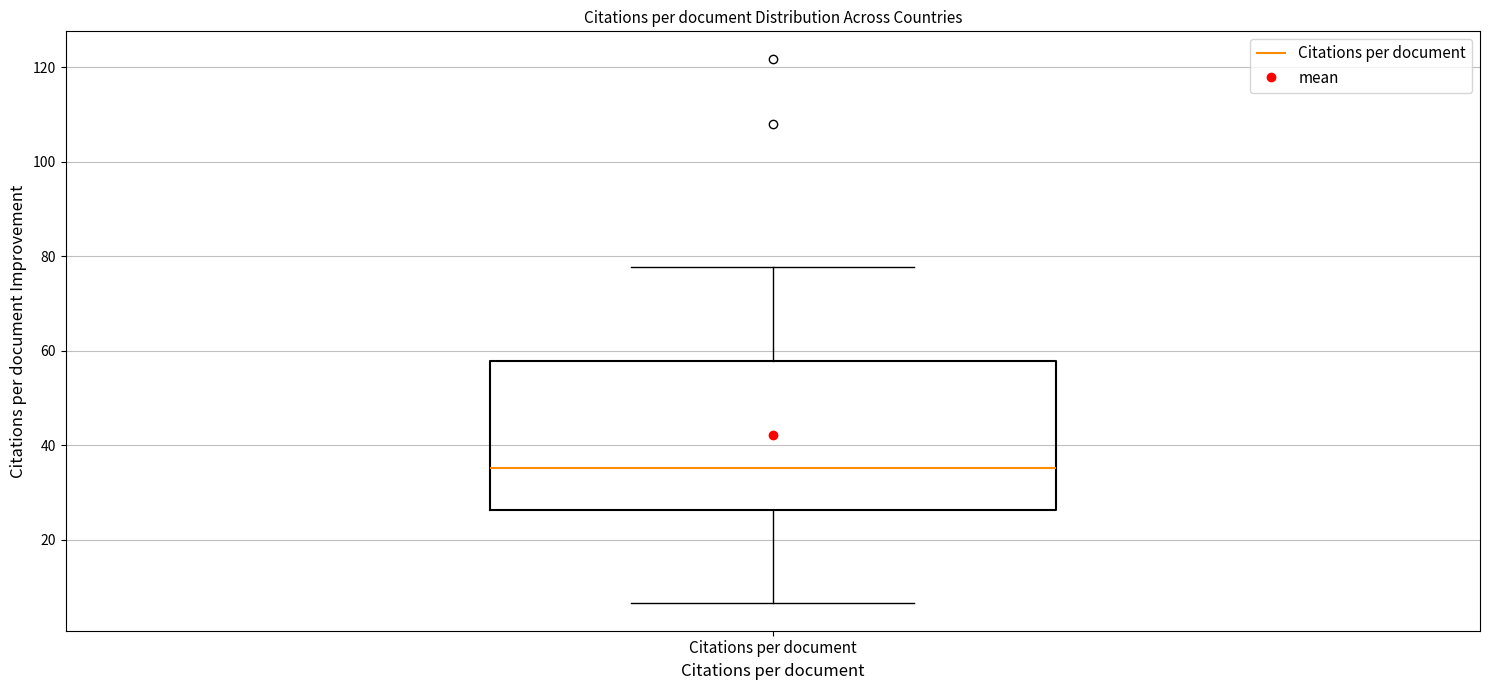

Transcribe this box plot: give where the median line is, the range the box spans, and where the two whiskers end, as read against the y-axis. The values are not printed on the chart, so give them approximately, as read against the axis.

median 36, box 26 to 58, whiskers 6 to 78